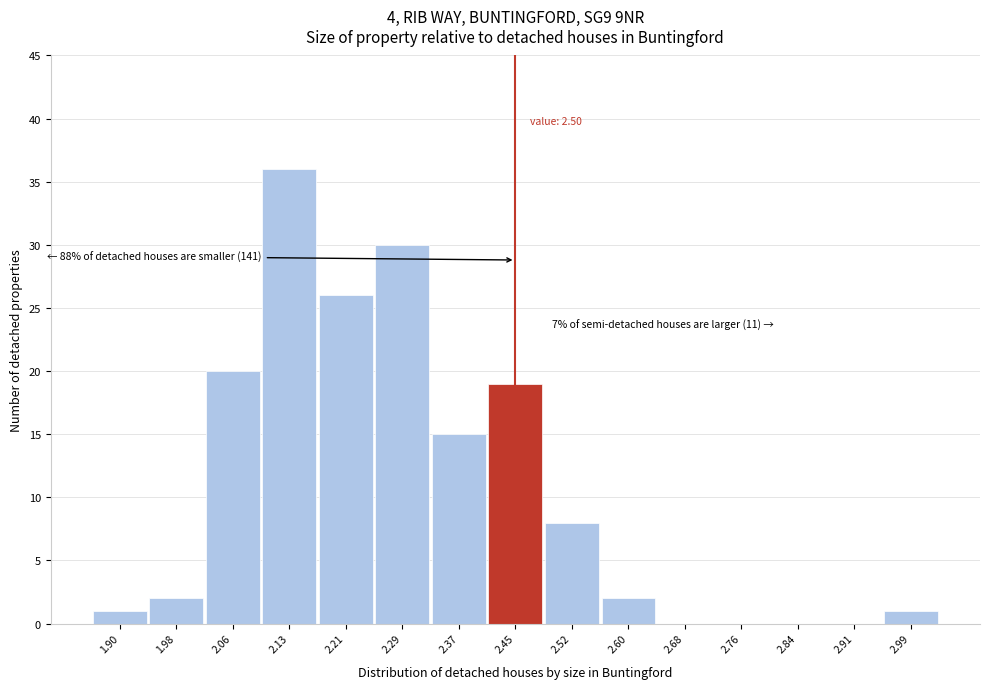

Reading right to left, what are all the values shown in this chart?

2.99=1	2.91=0	2.84=0	2.76=0	2.68=0	2.60=2	2.52=8	2.45=19	2.37=15	2.29=30	2.21=26	2.13=36	2.06=20	1.98=2	1.90=1